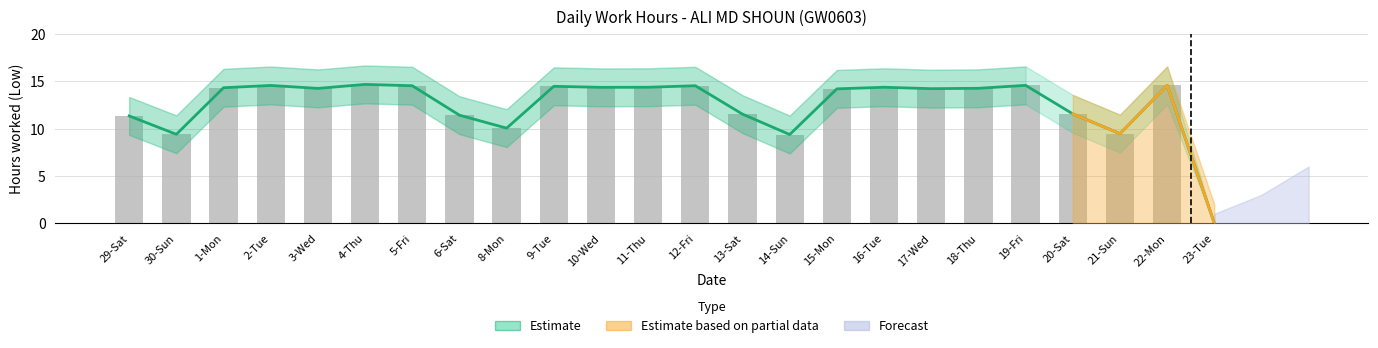

Is the value of Low at 3-Wed greater than the value of Low_upper at 12-Fri?

No